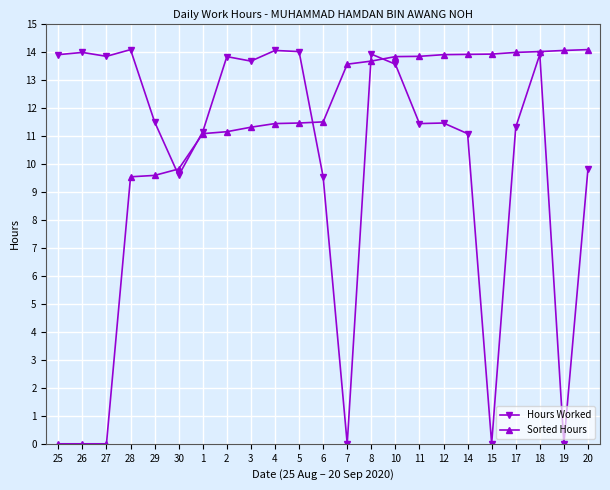

At how many categories does at least one series exceed 9?

23